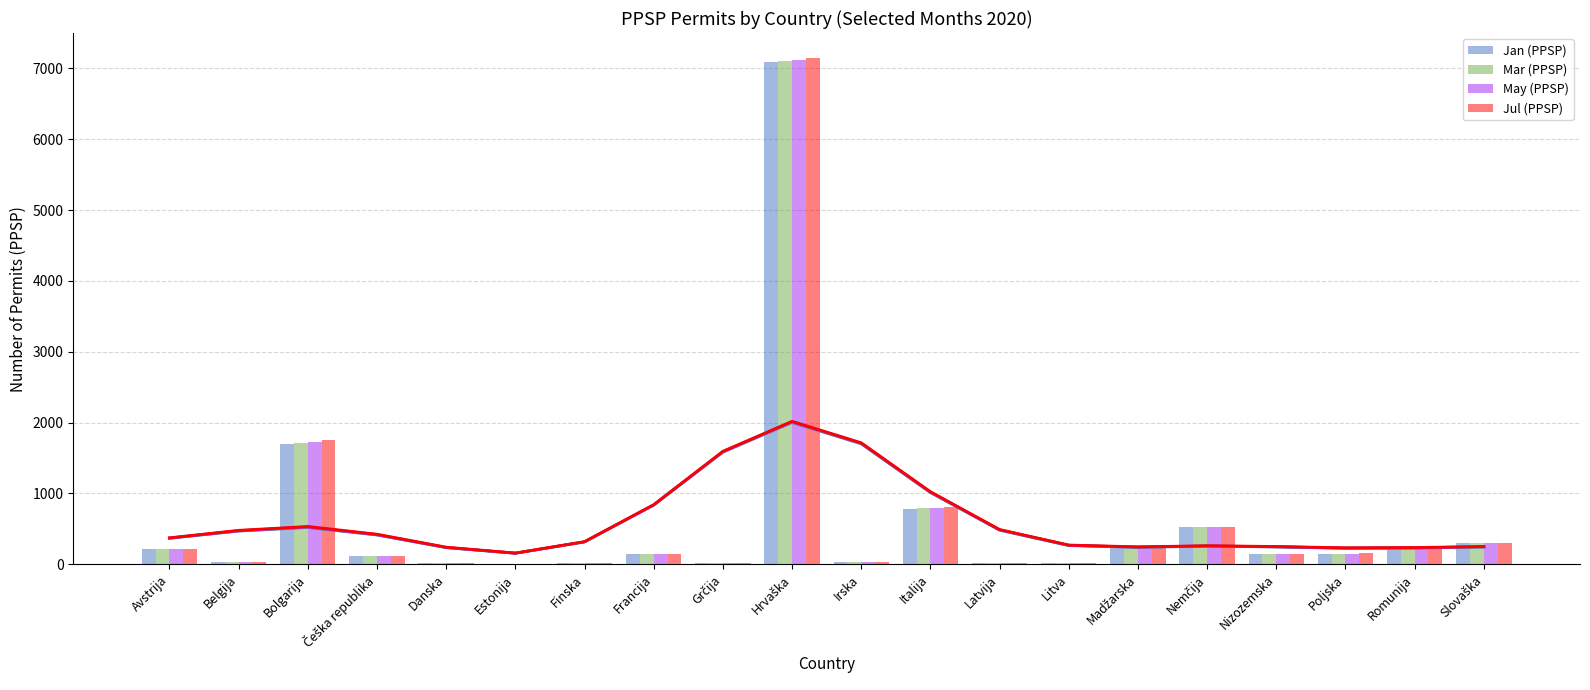

Which series changed the most between Estonija and Nizozemska?

Jul (PPSP)